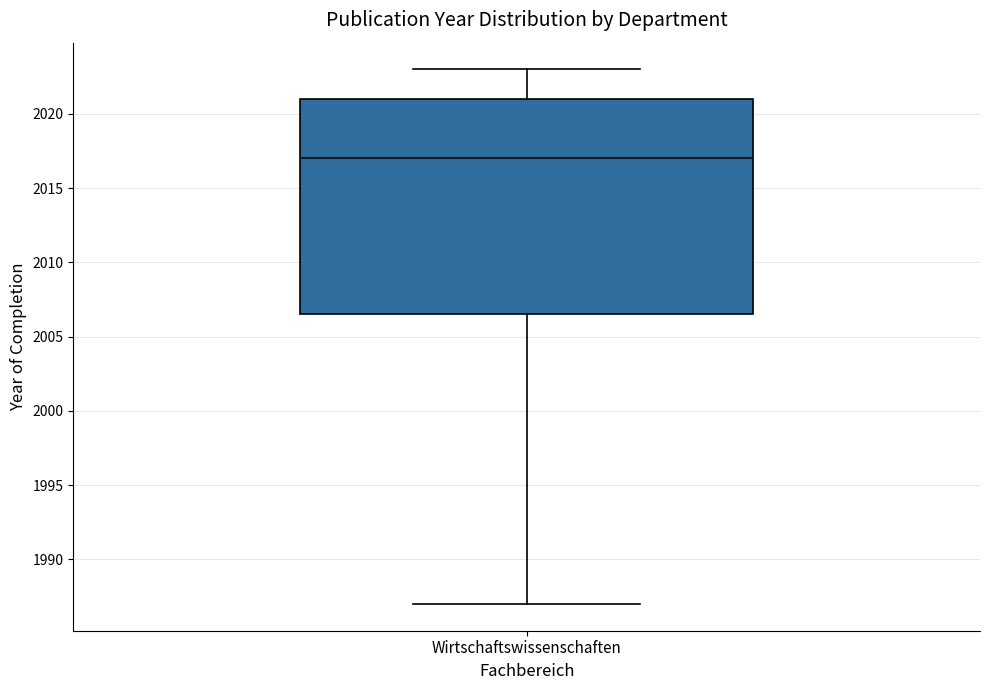

Where does the median line of the box for Wirtschaftswissenschaften sit on the y-axis? The values are not printed on the chart, so give them approximately, as read against the axis.

2017.0